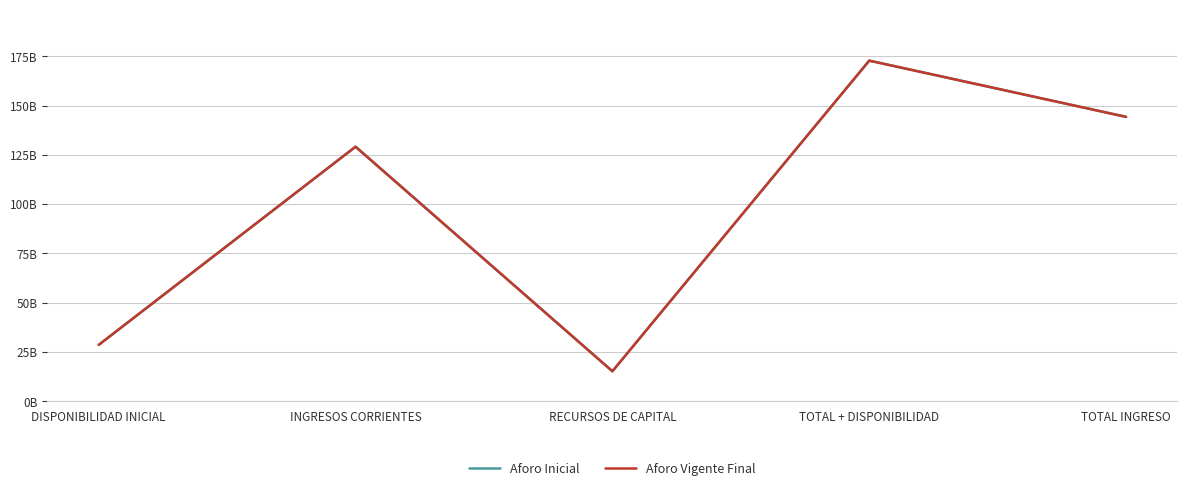

Reading left to right, extract all data points from this chart.

Aforo Inicial: DISPONIBILIDAD INICIAL=28539988257	INGRESOS CORRIENTES=129085683715	RECURSOS DE CAPITAL=15143243000	TOTAL + DISPONIBILIDAD=172768914972	TOTAL INGRESO=144228926715
Aforo Vigente Final: DISPONIBILIDAD INICIAL=28539988257	INGRESOS CORRIENTES=129085683715	RECURSOS DE CAPITAL=15143243000	TOTAL + DISPONIBILIDAD=172768914972	TOTAL INGRESO=144228926715